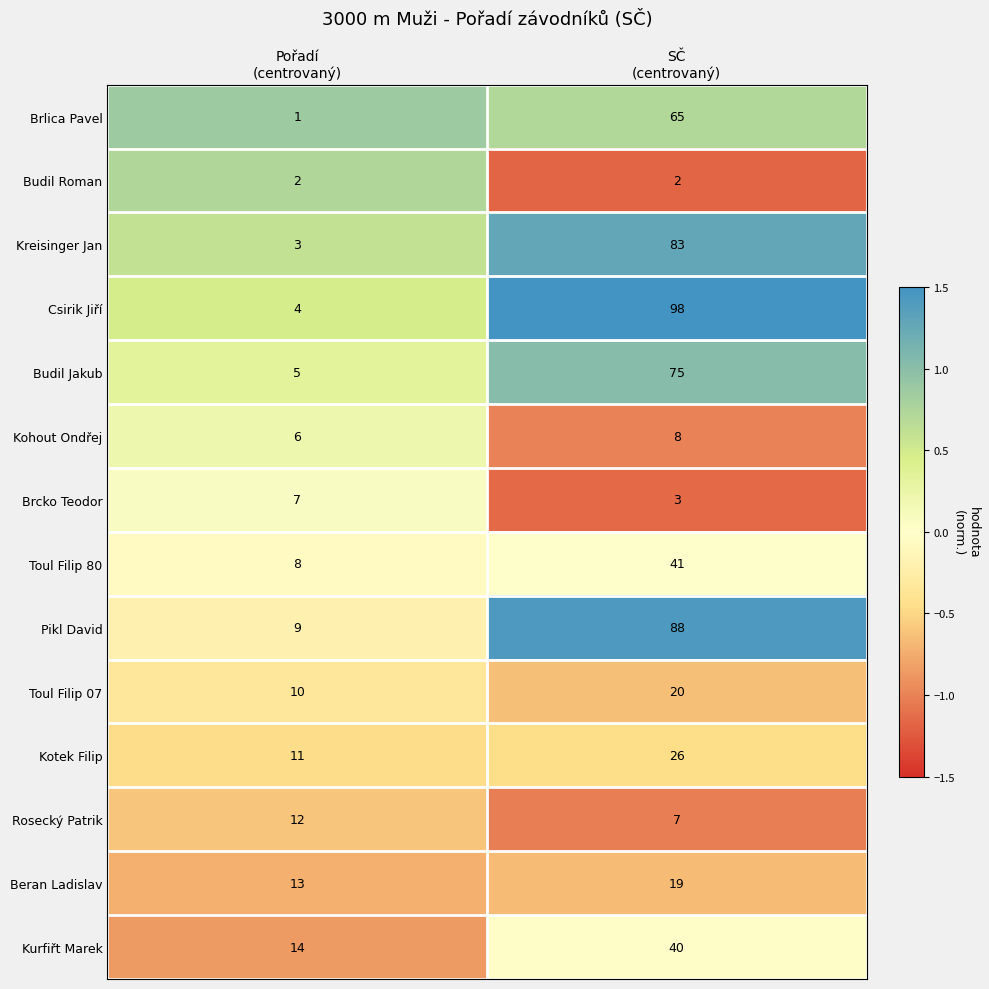

Reading left to right, extract all data points from this chart.

Brlica Pavel: 1	65
Budil Roman: 2	2
Kreisinger Jan: 3	83
Csirik Jiří: 4	98
Budil Jakub: 5	75
Kohout Ondřej: 6	8
Brcko Teodor: 7	3
Toul Filip 80: 8	41
Pikl David: 9	88
Toul Filip 07: 10	20
Kotek Filip: 11	26
Rosecký Patrik: 12	7
Beran Ladislav: 13	19
Kurfiřt Marek: 14	40